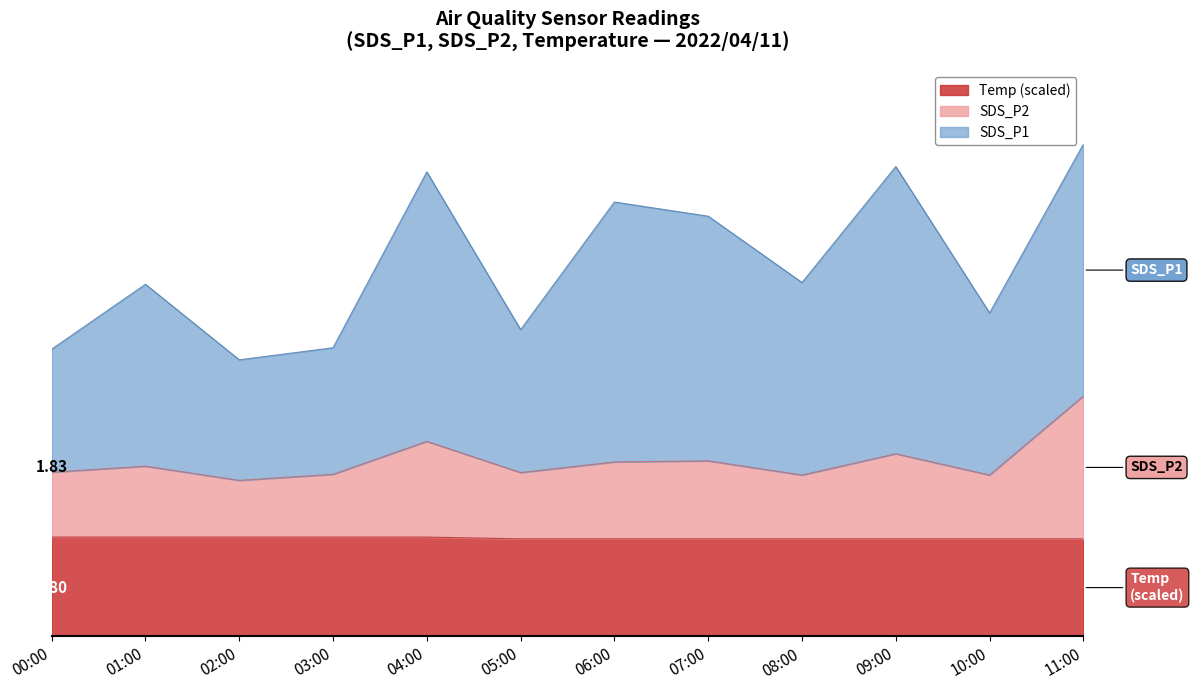

List the labels in order of SDS_P2 value, largest first.

11:00, 04:00, 09:00, 07:00, 06:00, 01:00, 00:00, 05:00, 03:00, 08:00, 10:00, 02:00